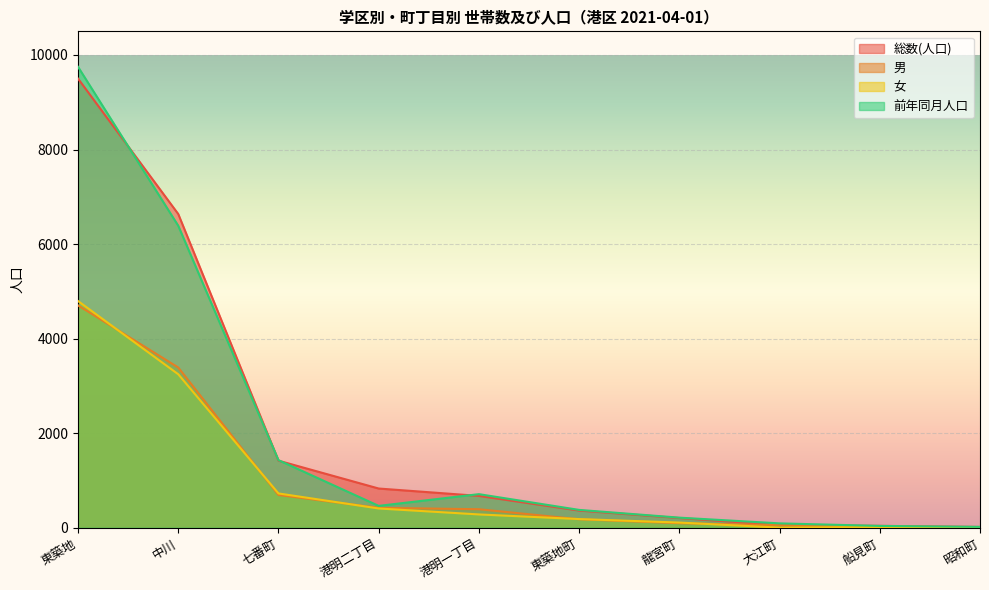

Where does the 前年同月人口 series first go above 463?

東築地